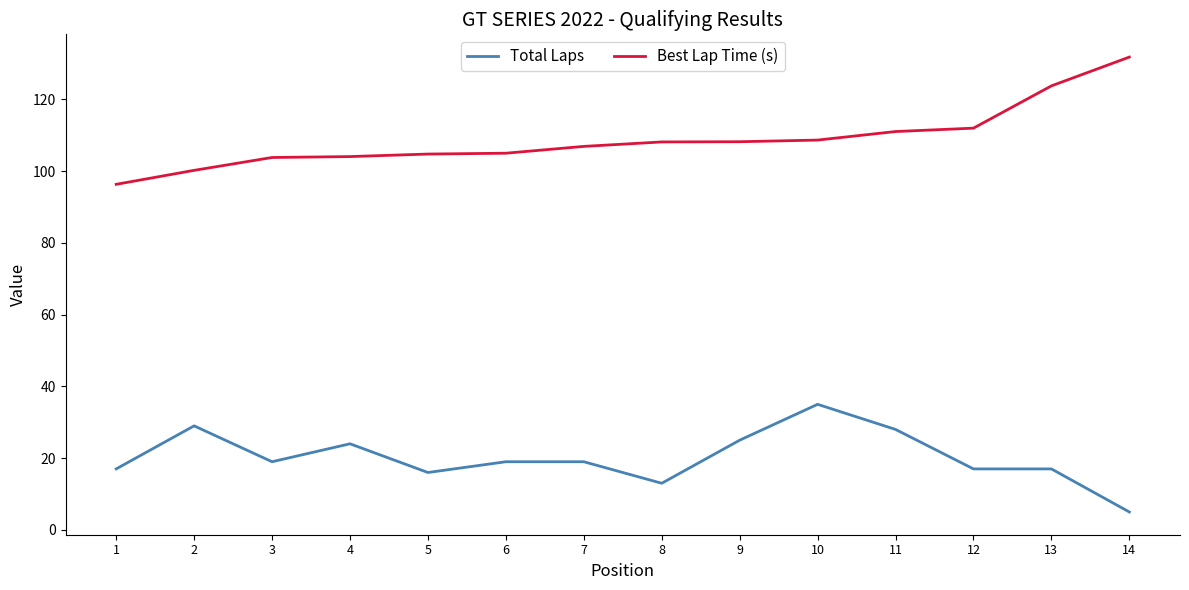

Where is the first local minimum for Total Laps?

3